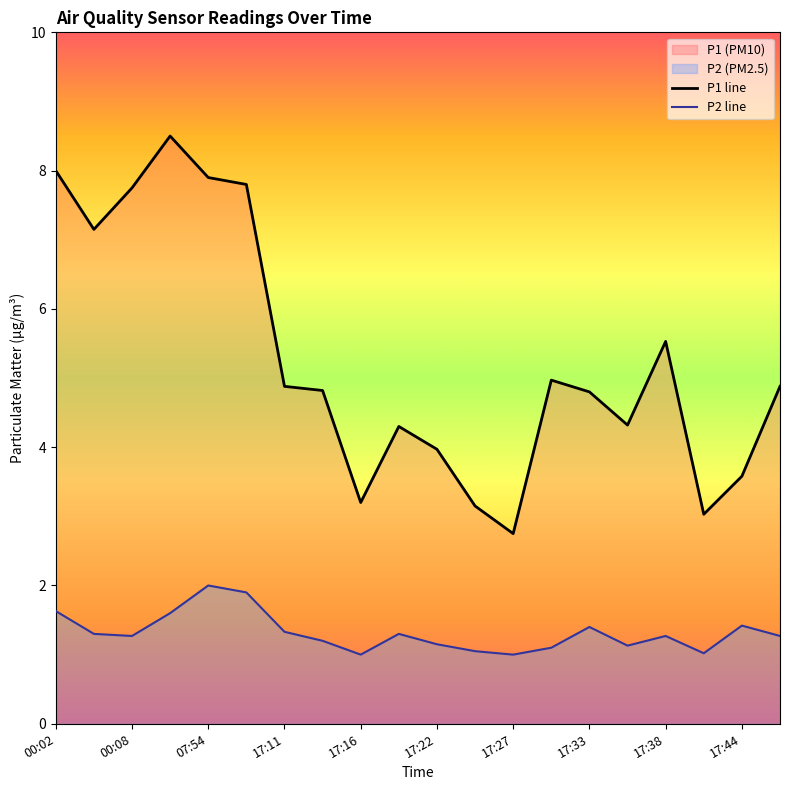

How many data points in P1 line are less than 4?

6